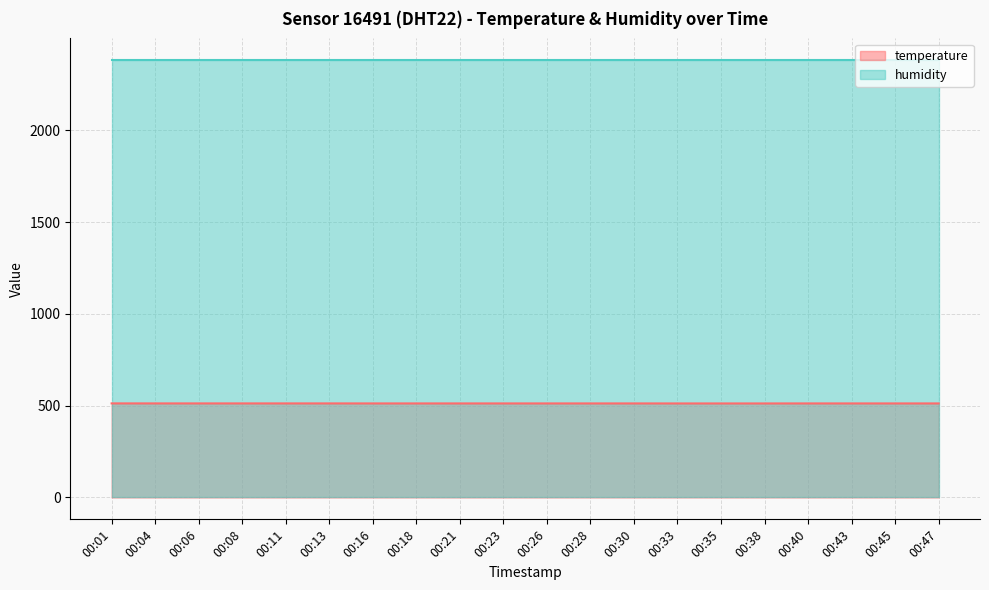

Between 00:13 and 00:43, which is larger?

00:13